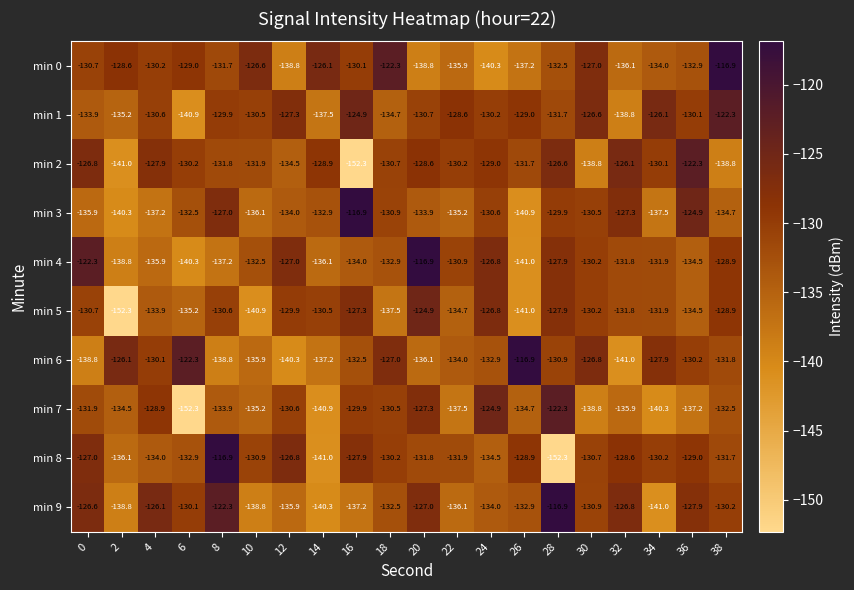

True or false: min 6 has a value of -79.8 at 32.

False